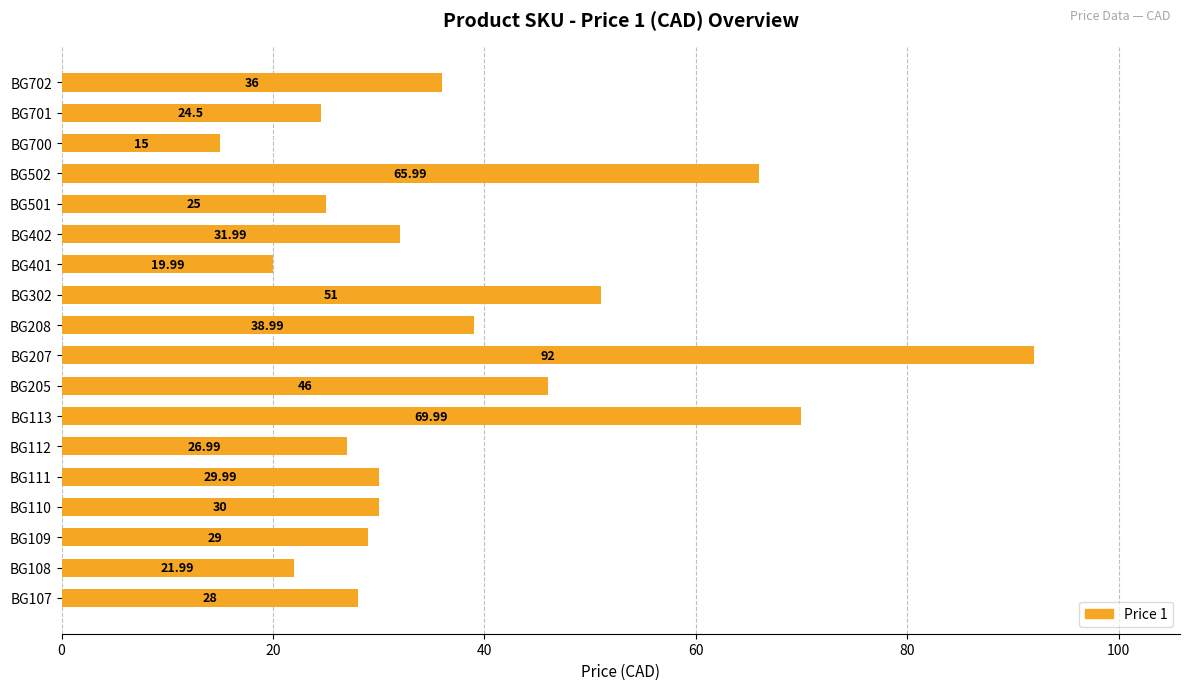

What is the change in value from BG110 to BG401?

-10.0